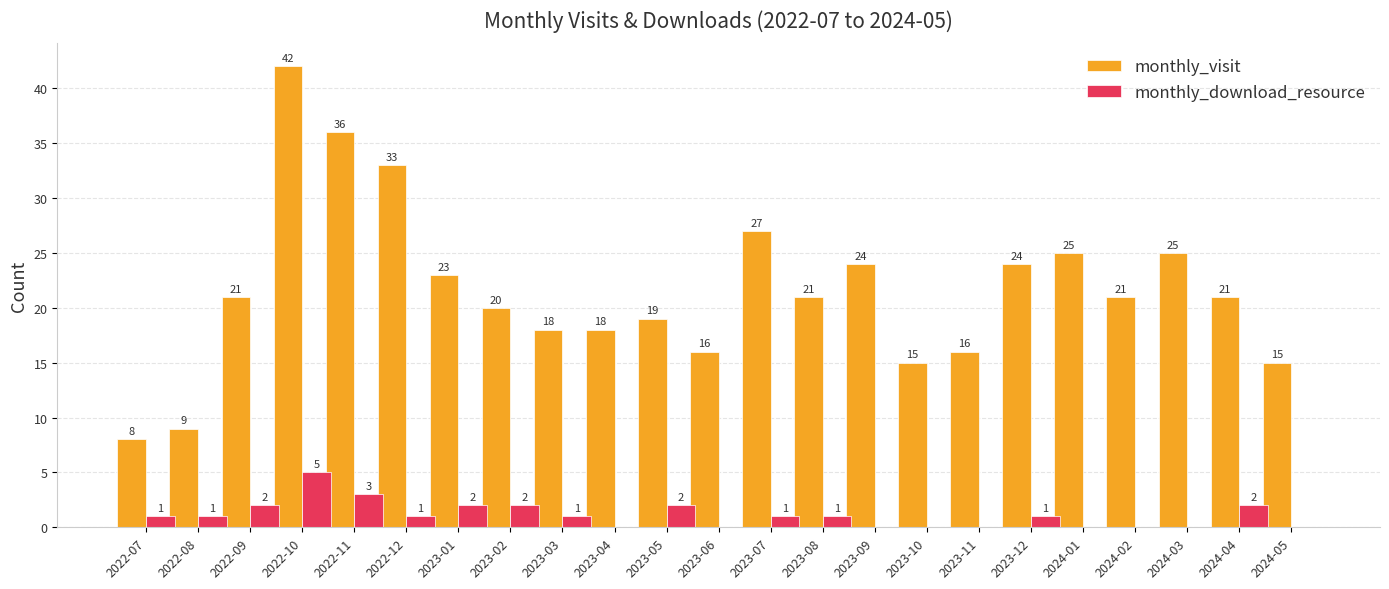

Is it true that monthly_visit equals 23 at 2023-01?

True